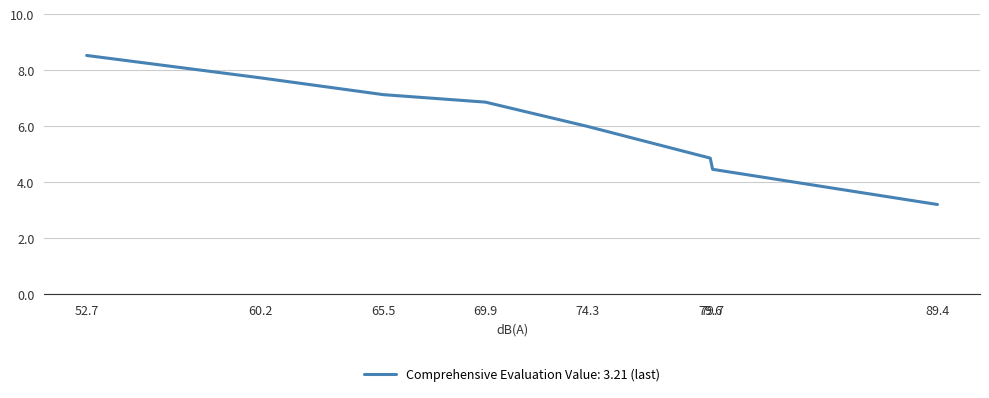

Between 65.5 and 79.7, which is larger?

65.5